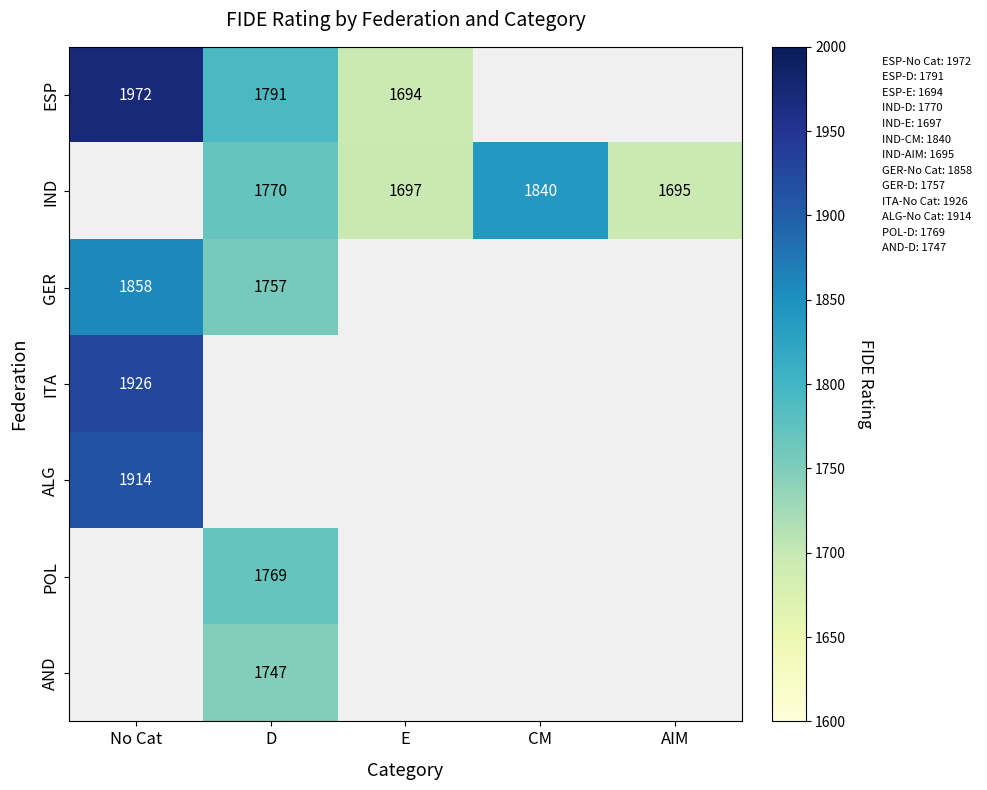

True or false: IND has a value of 1695 at AIM.

True